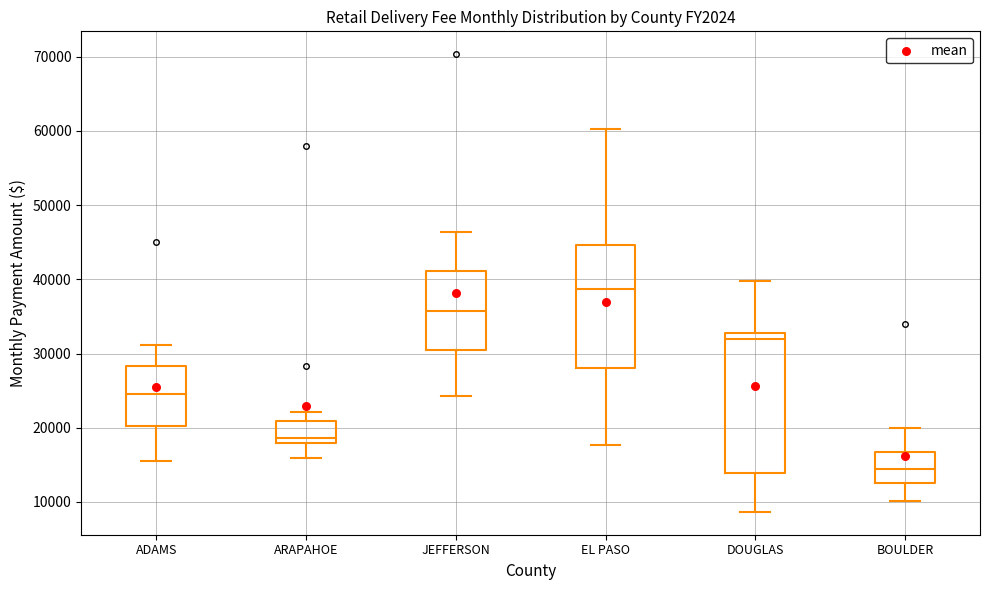

Which box has the highest median line?

EL PASO